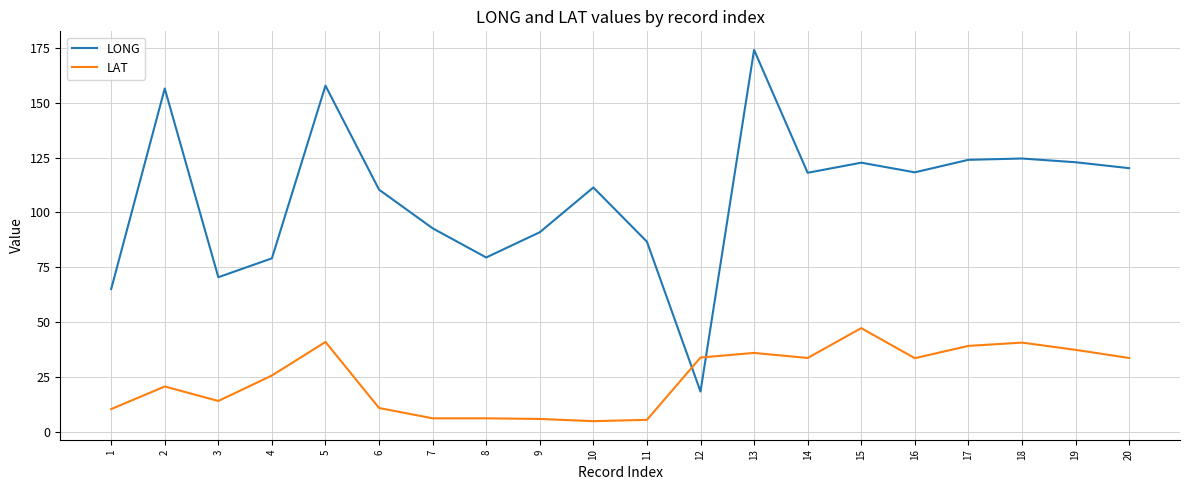

Which category has the highest value across all series?

13